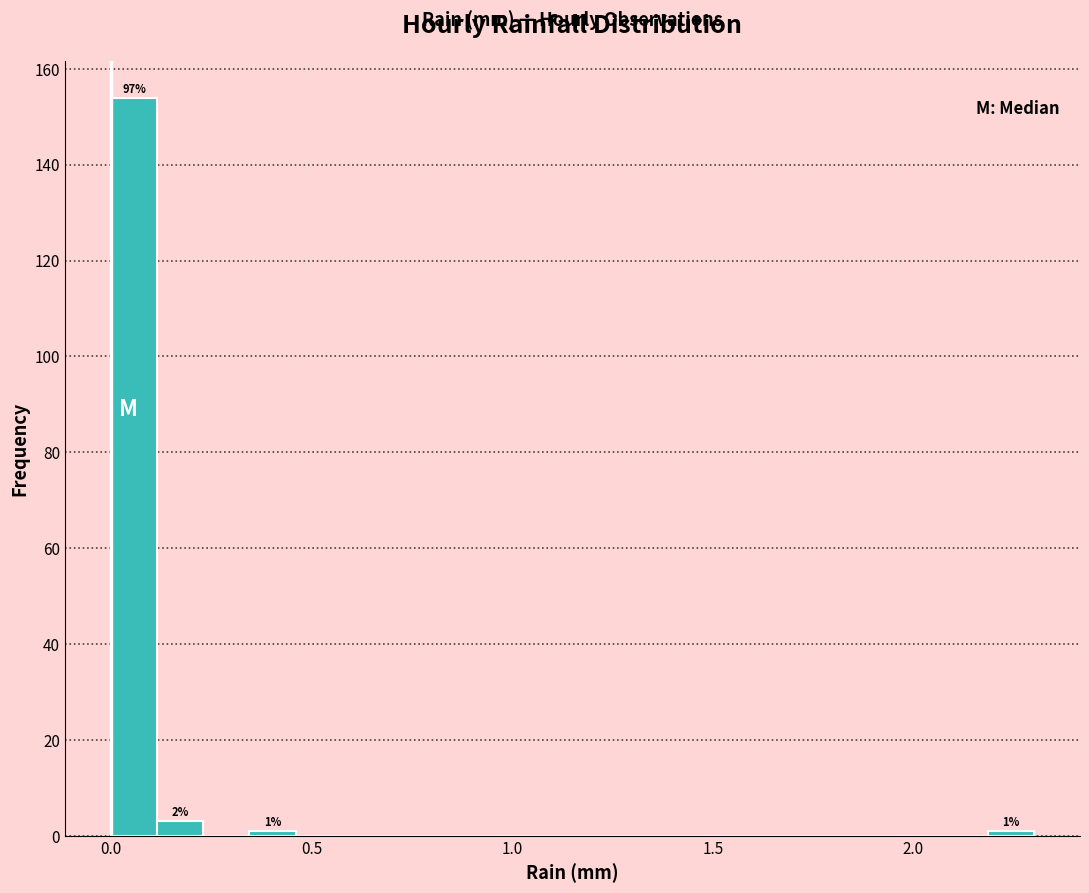

Read against the x-axis, roughly where is the centre of the tallest bar?

0.05